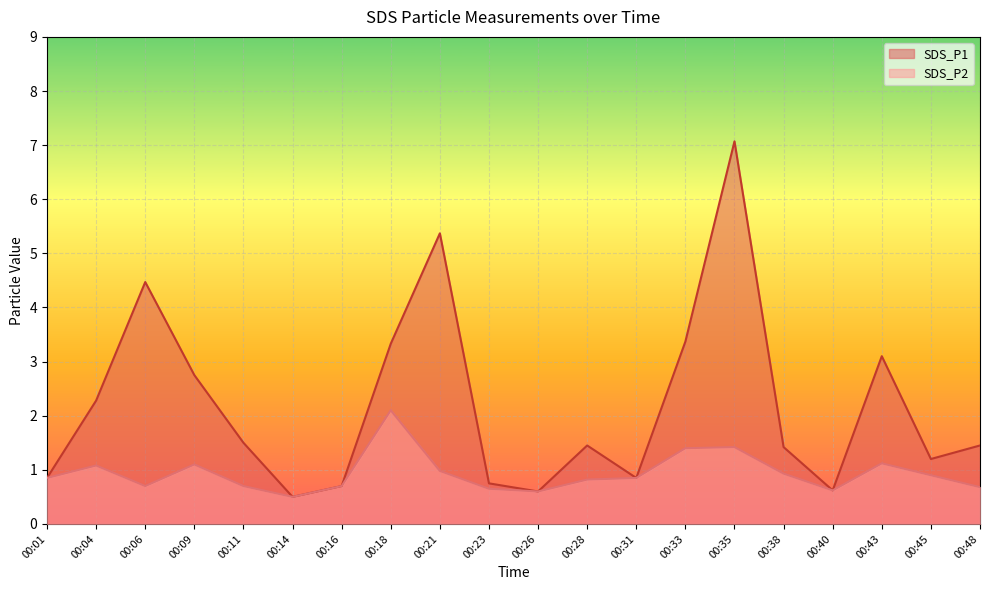

How many interior local peaks does the SDS_P2 series have?

5